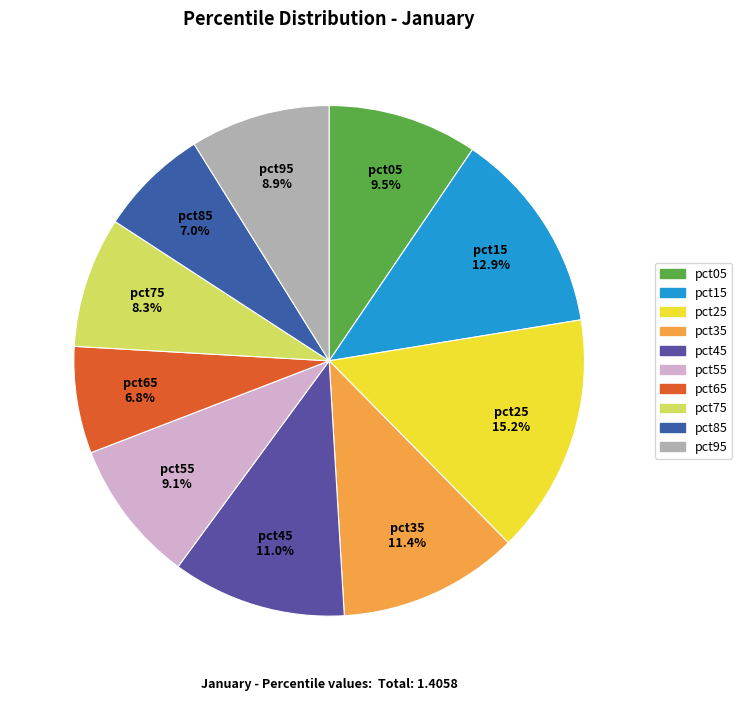

True or false: pct05 accounts for 1% of the total.

False